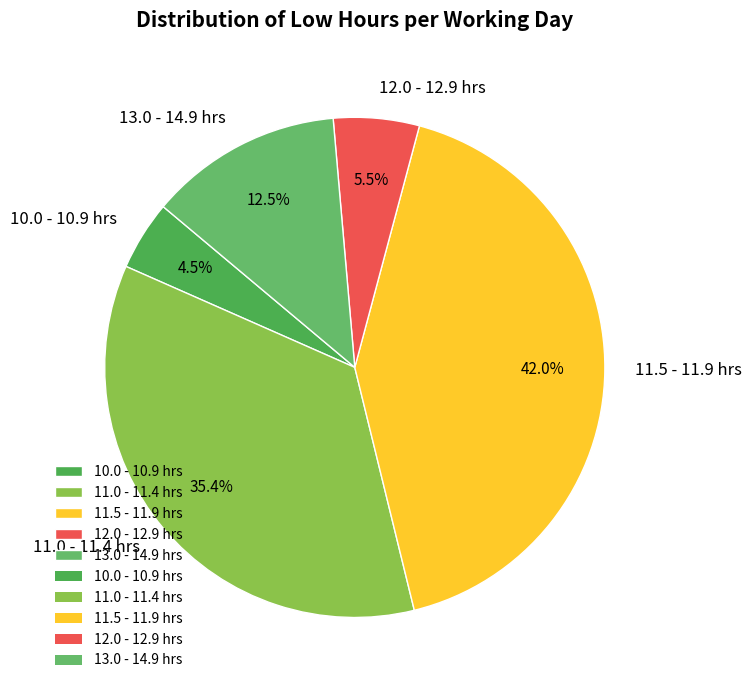

Which category has the smallest portion of the pie?

10.0 - 10.9 hrs